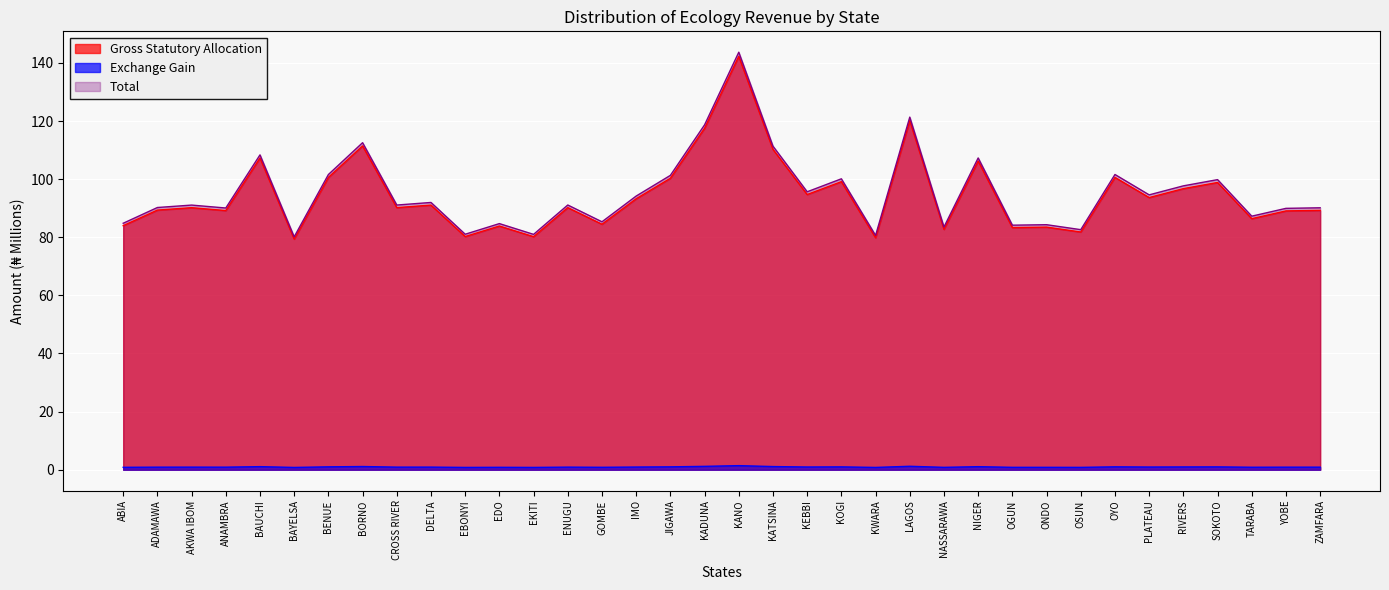

What position from the right is BENUE?

30